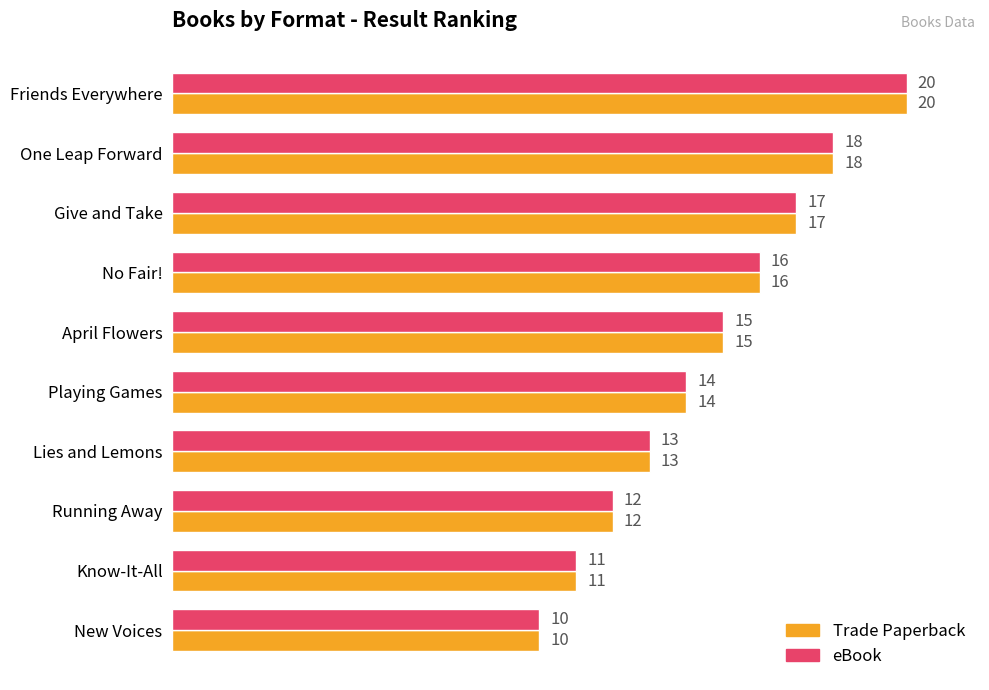

What is the highest value of the eBook series?

20